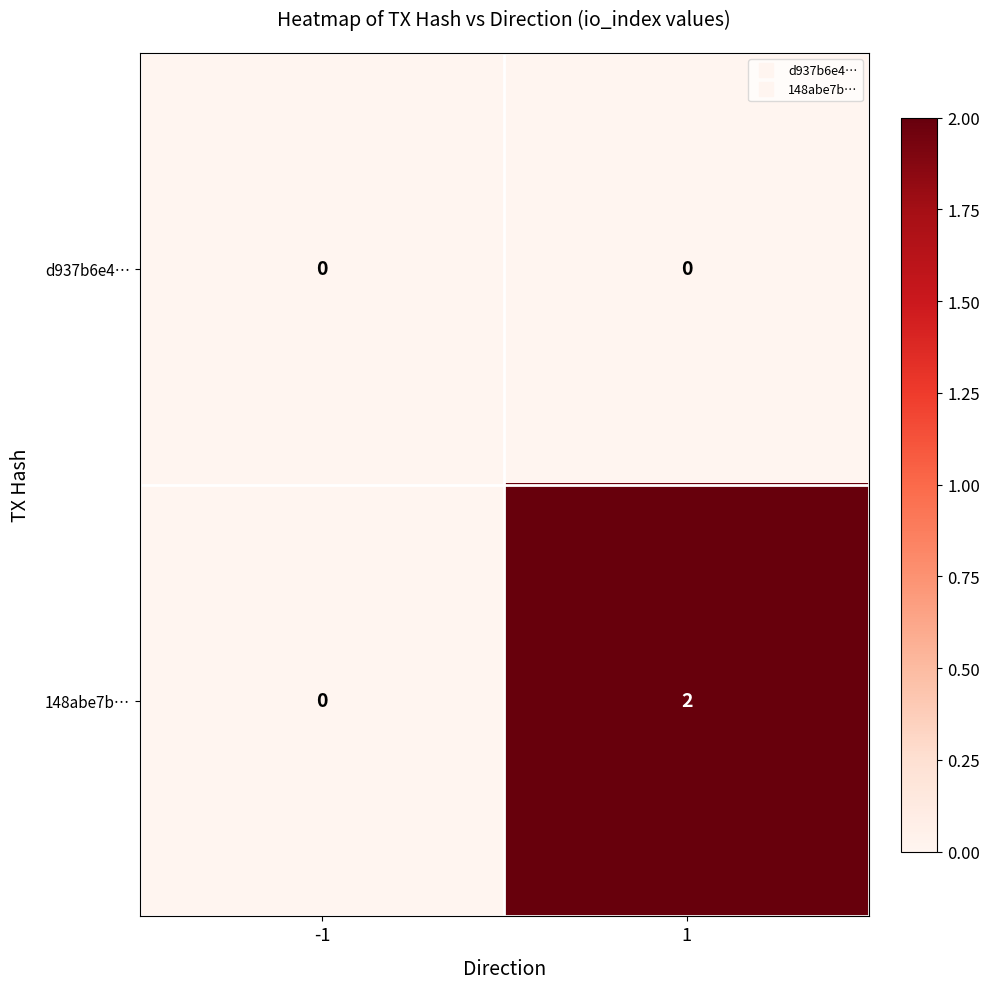

The 148abe7b… series shows 2 at 1. True or false?

True